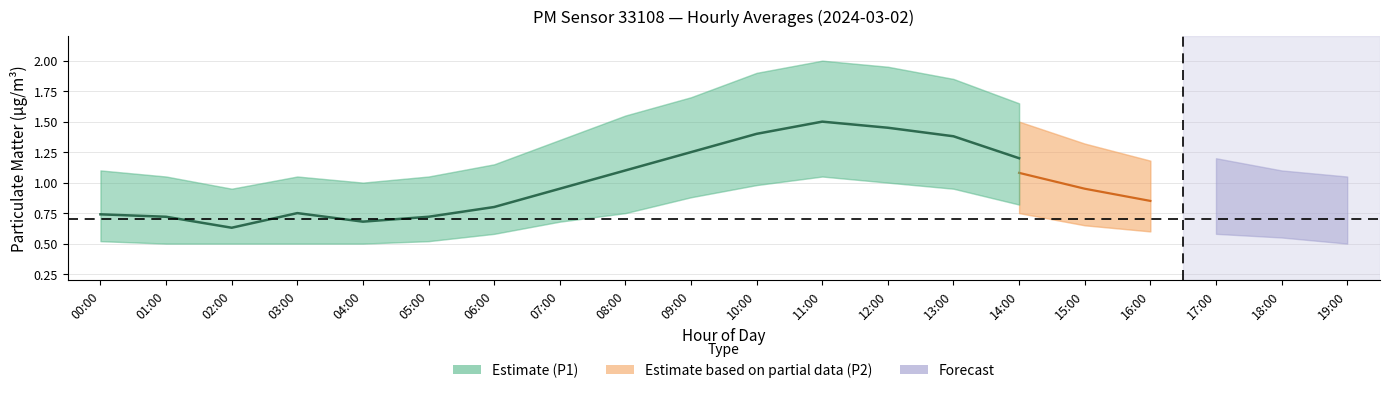

True or false: P1_upper and P1_lower intersect in this chart.

False